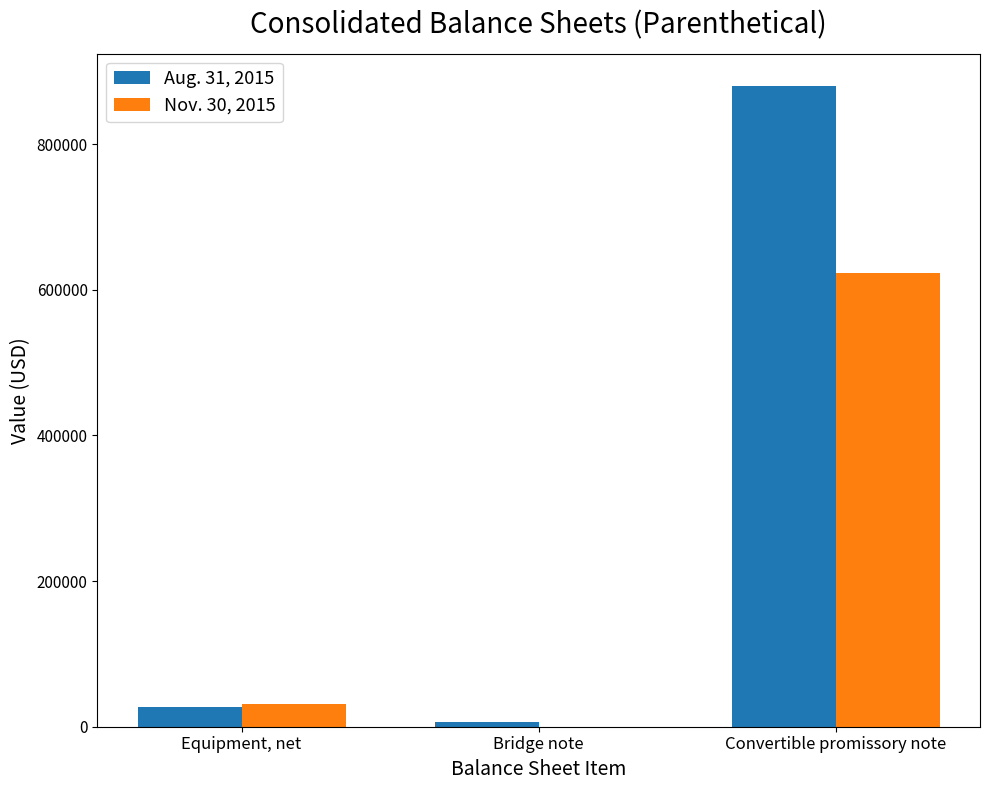

Which series changed the most between Equipment, net and Convertible promissory note?

Aug. 31, 2015